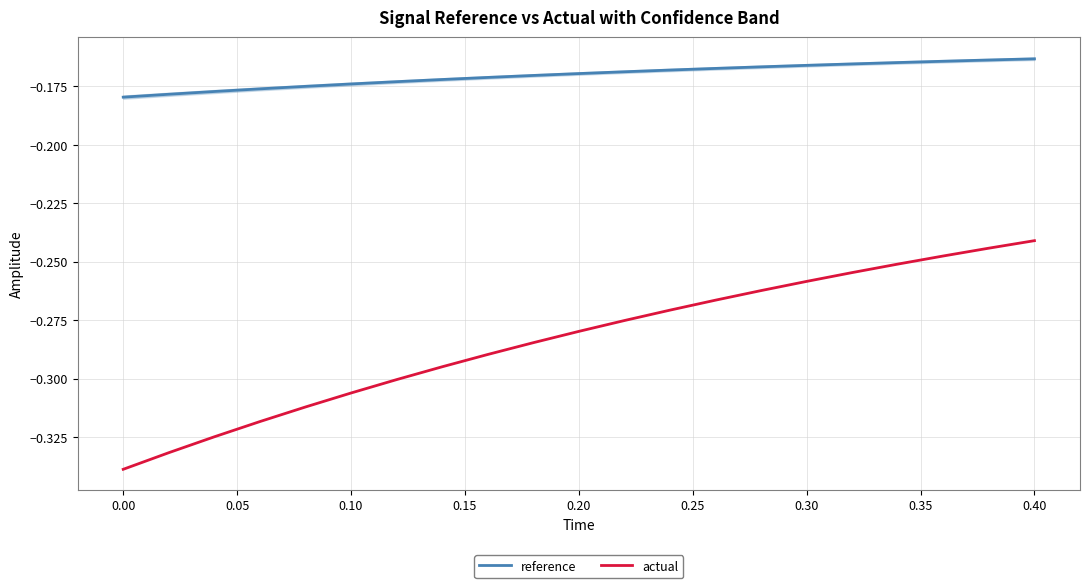

How many categories are shown in the chart?

21